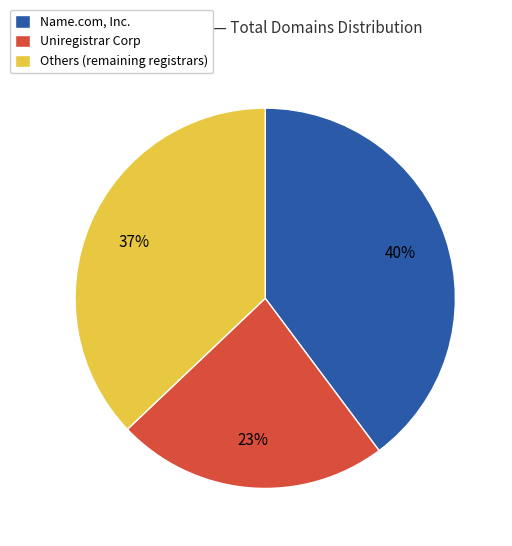

To the nearest percent, what is the average slice percentage?

33%